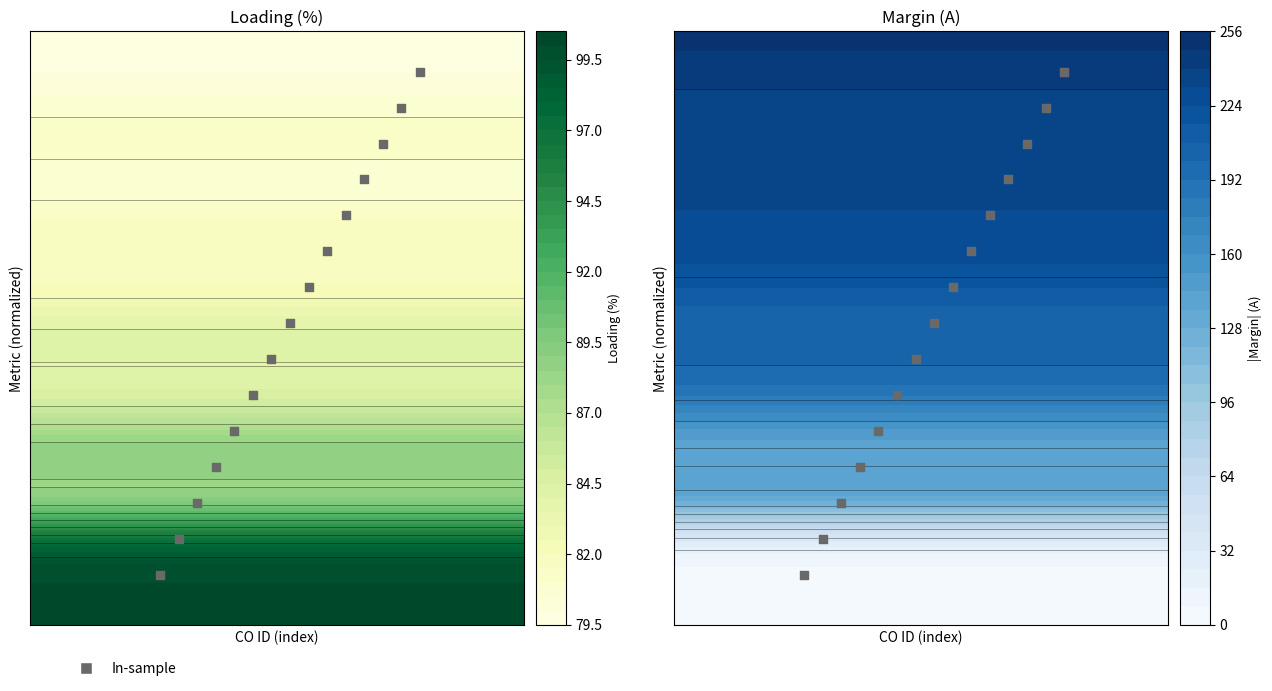

How many series are shown in this chart?

1